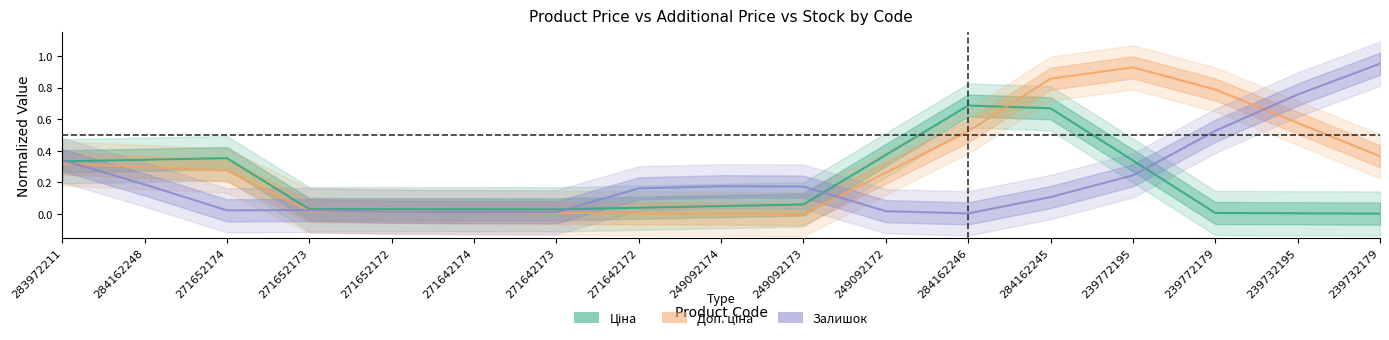

At which category is the sum across all series the highest?

284162245